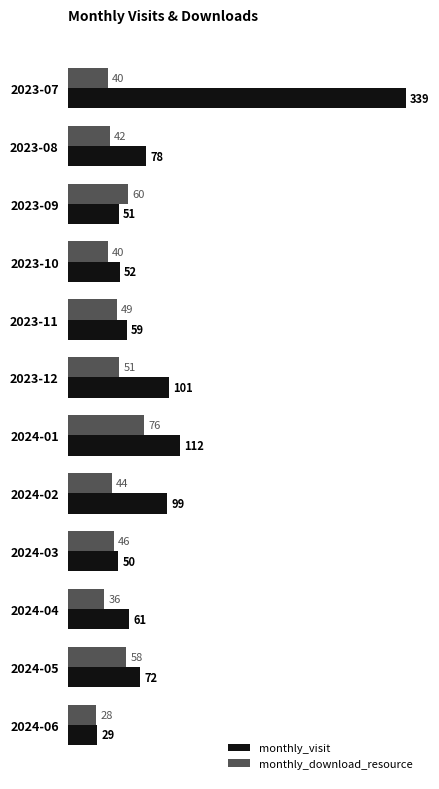

At which label is monthly_visit closest to 184?

2024-01